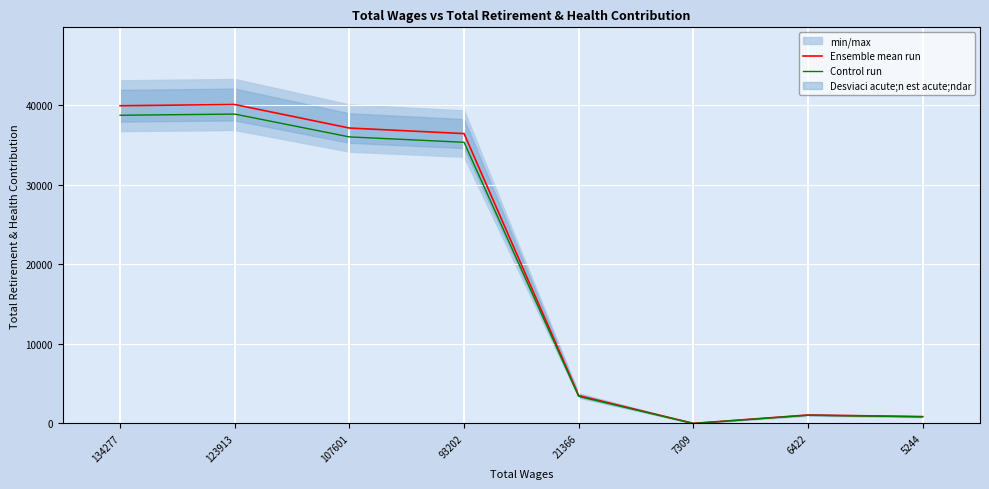

Reading left to right, transcribe all the data shown in this chart.

Ensemble mean run: 134277=39929.0	123913=40083.0	107601=37125.0	93202=36426.0	21366=3497.0	7309=0.0	6422=1058.0	5244=855.0
Control run: 134277=38731.1	123913=38880.5	107601=36011.2	93202=35333.2	21366=3392.1	7309=0.0	6422=1026.3	5244=829.4